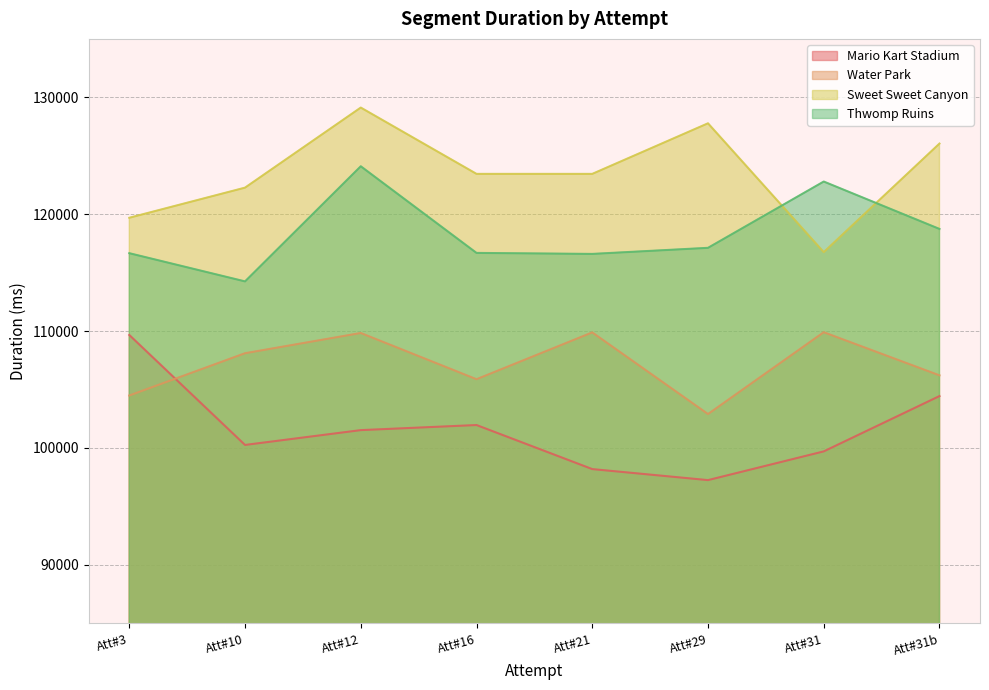

Between Att#16 and Att#31b, which series saw the biggest shift?

Sweet Sweet Canyon